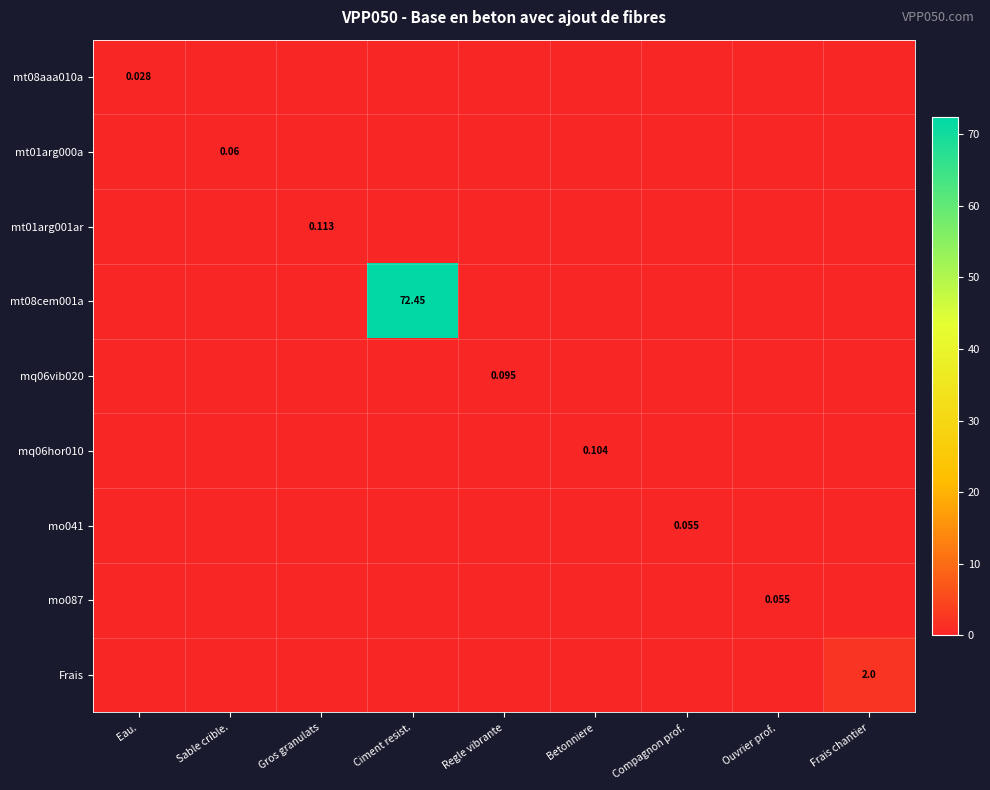

Rank the series at Eau. from highest to lowest value.

mt08aaa010a, mt01arg000a, mt01arg001ar, mt08cem001a, mq06vib020, mq06hor010, mo041, mo087, Frais